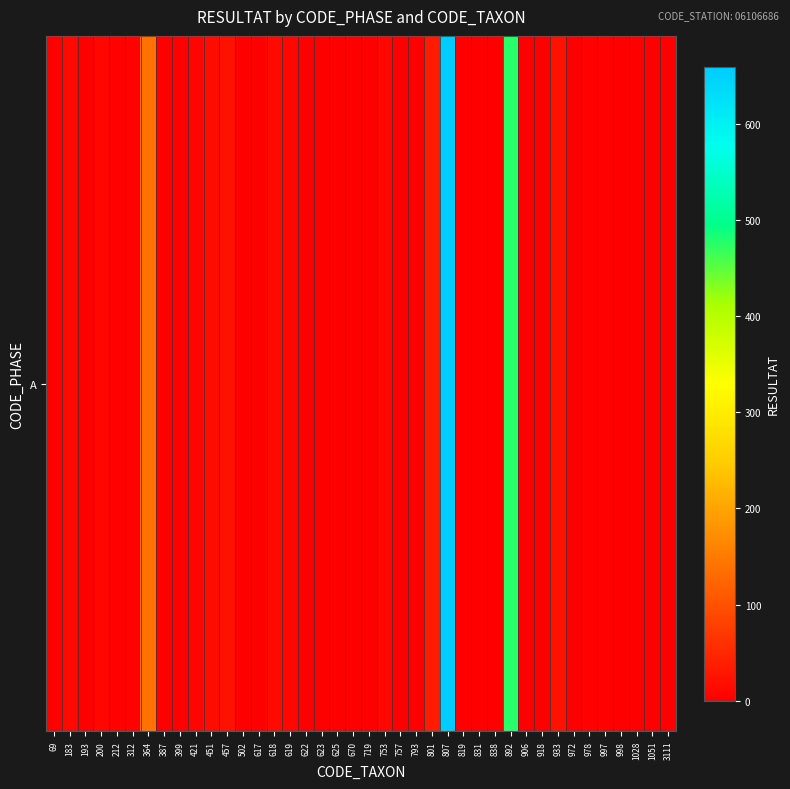

Reading left to right, extract all data points from this chart.

69=2	183=11	193=0	200=10	212=4	312=3	364=138	387=0	399=0	421=6	451=16	457=21	502=0	617=1	618=14	619=8	622=0	623=0	625=0	670=1	719=1	753=10	757=1	793=2	801=35	807=660	819=0	831=0	838=1	892=475	906=1	918=0	933=23	972=0	978=4	997=3	998=2	1028=0	1051=2	3111=0